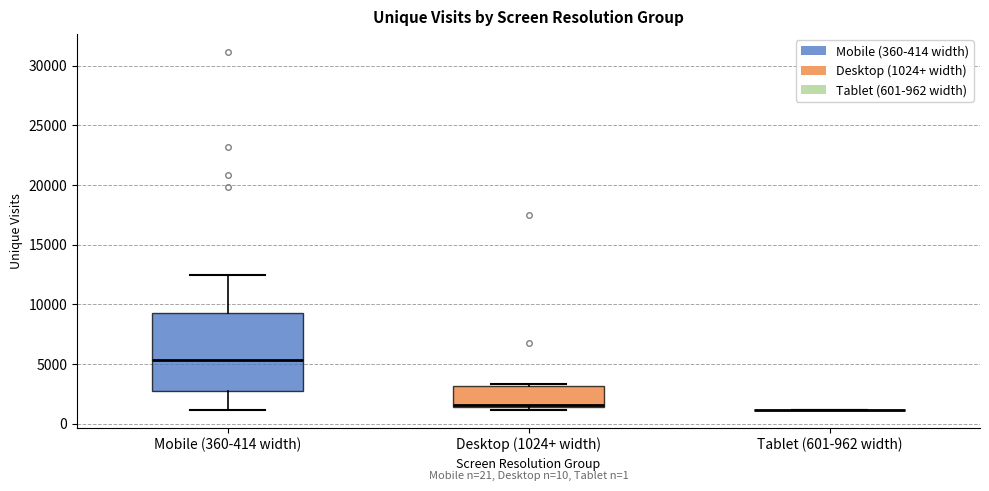

Which box is the tallest, from its lower edge to its upper edge?

Mobile (360-414 width)